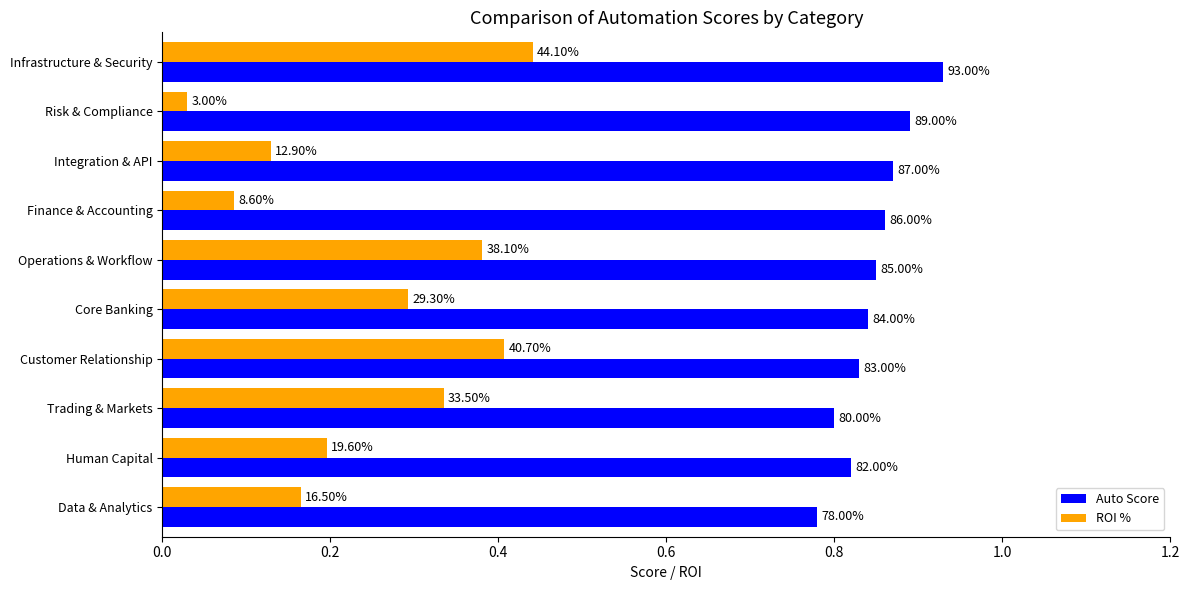

What are all the series names shown in the legend?

Auto Score, ROI %